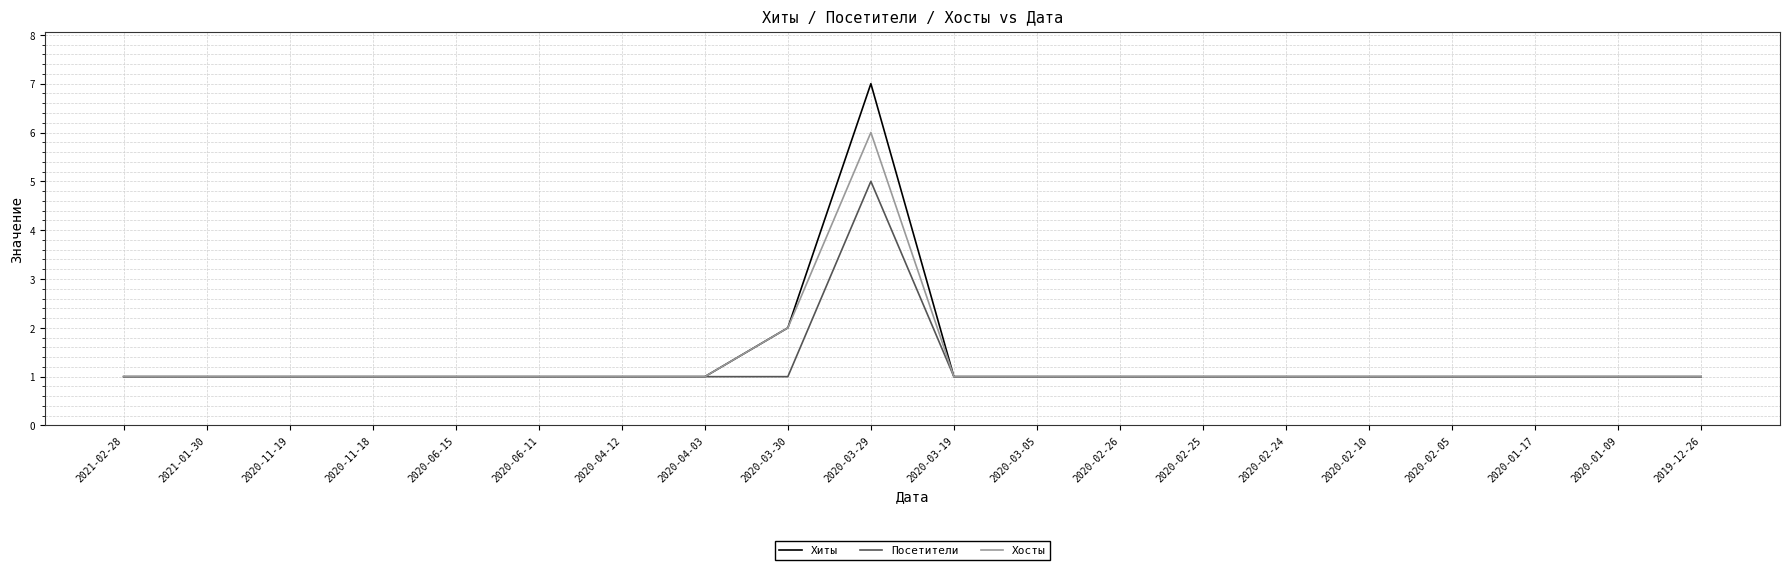

True or false: Посетители has more than 0 points higher than both neighbors.

True